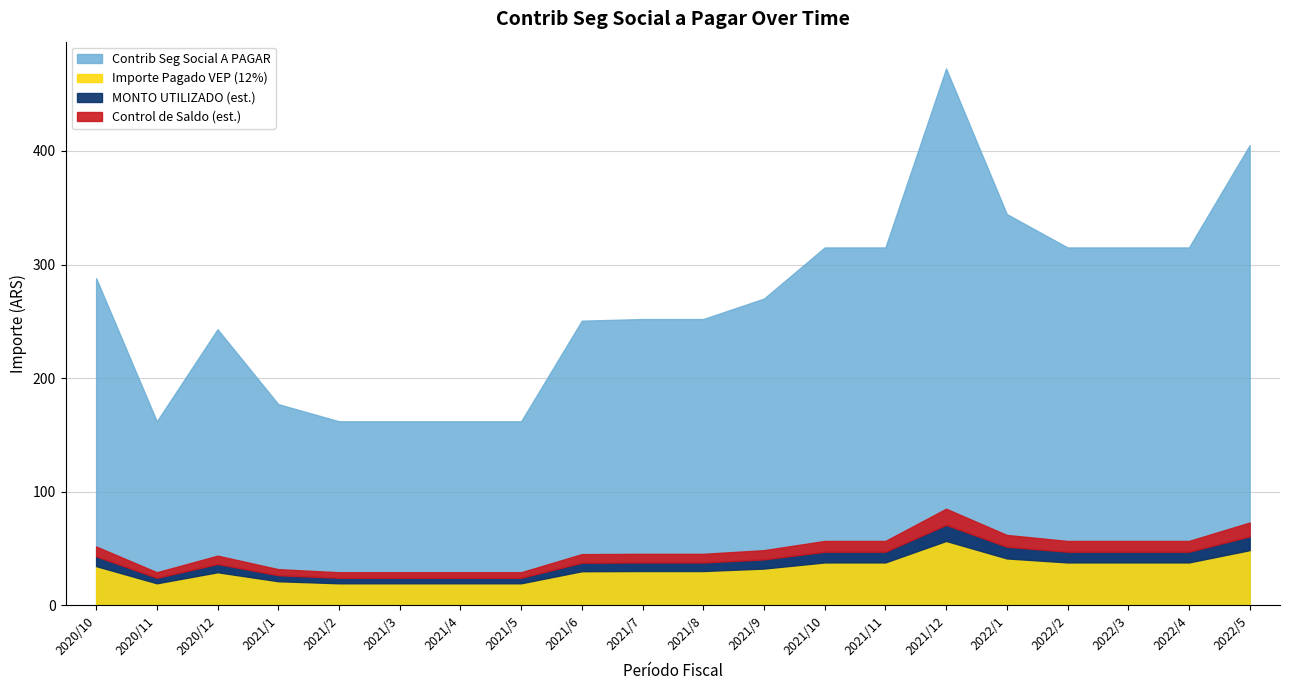

Where is the first local minimum for Importe Pagado VEP?

2020/11